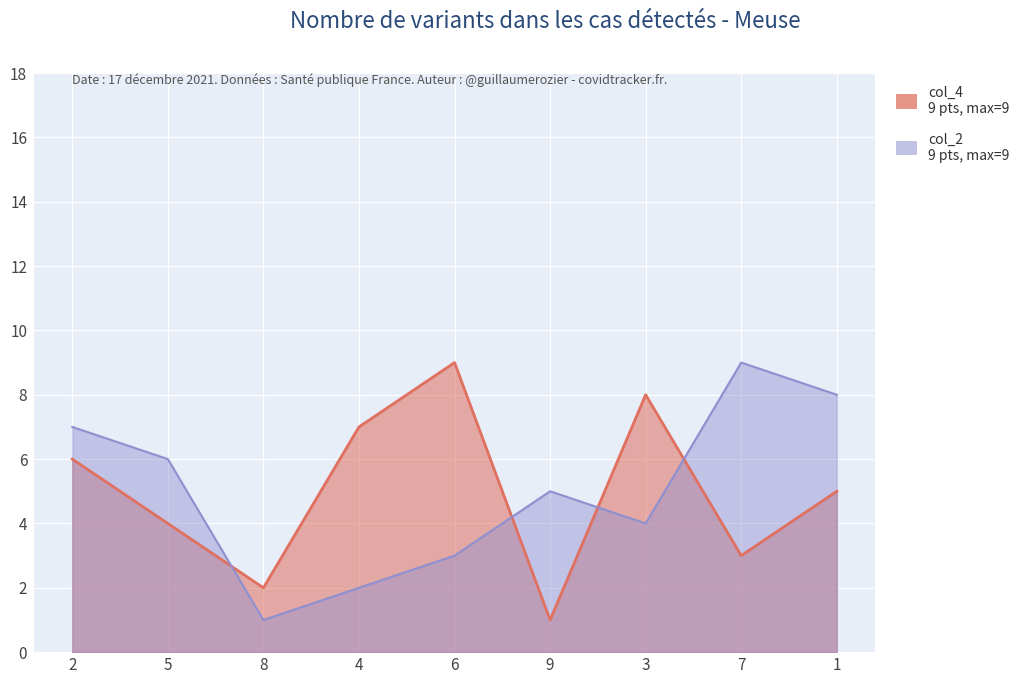

What is the difference between the col_4 values at 9 and 1?

4